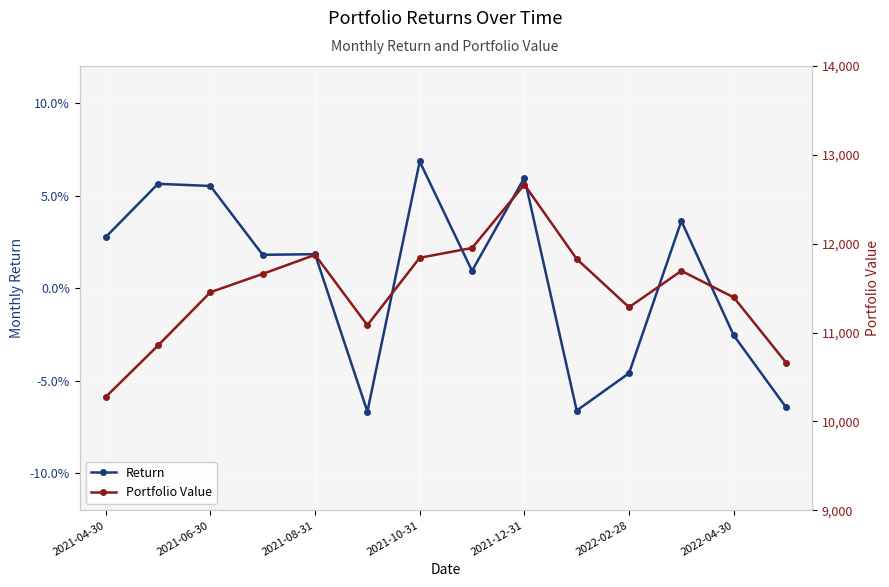

List the series in order of their overall mean, lowest first.

Return, Portfolio Value